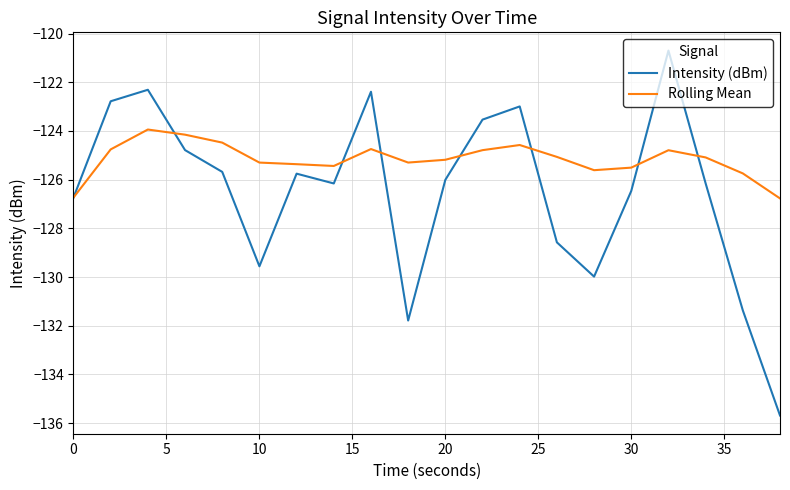

What is the maximum value shown in the chart?

-120.7